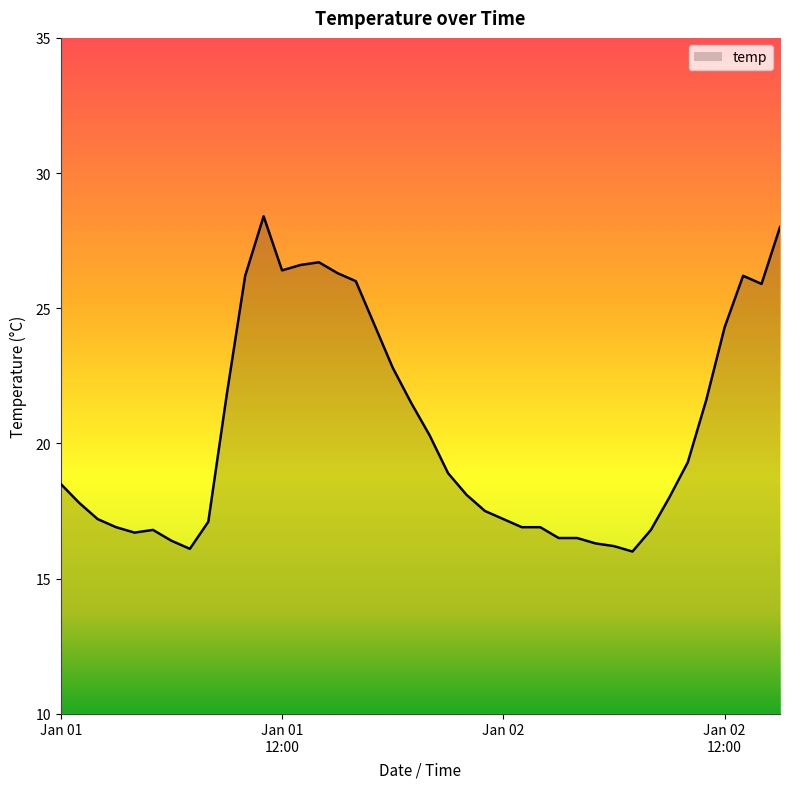

What is the difference between the maximum and minimum values?

12.4